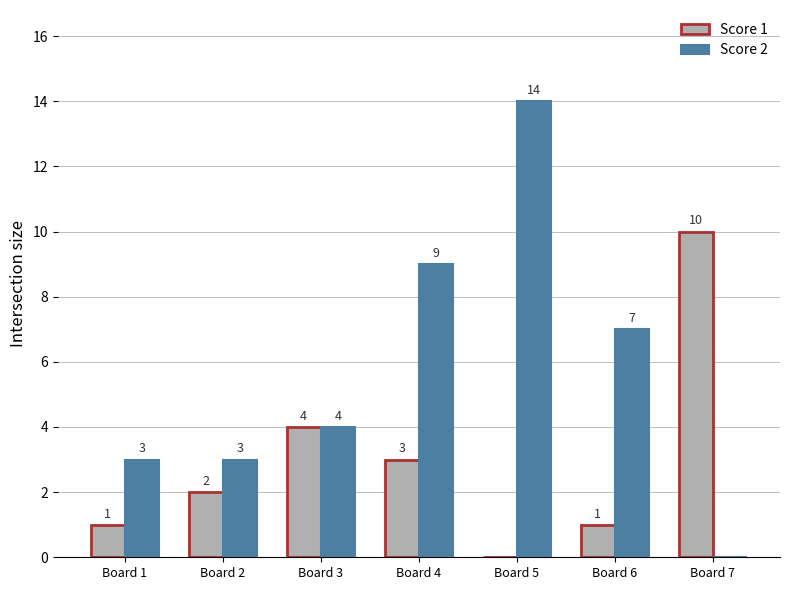

Is it true that Score 2 equals 3 at Board 2?

True